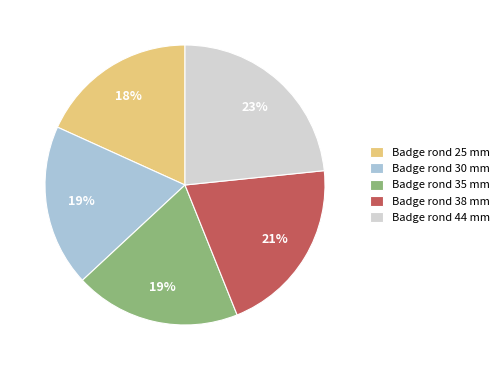

To the nearest percent, what portion does Badge rond 25 mm represent?

18%